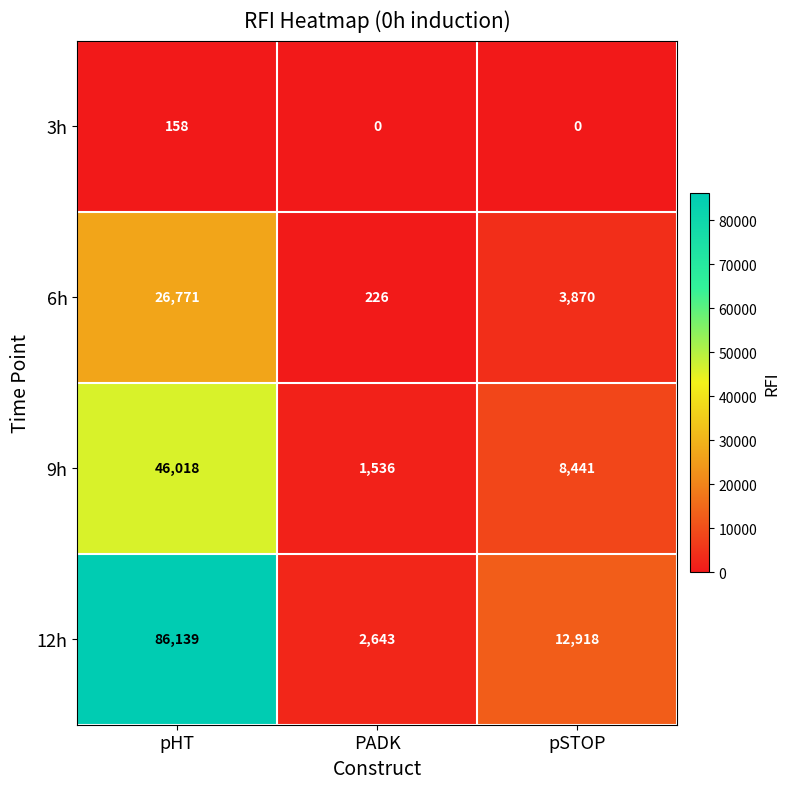

Where does the 6h series first go above 3870?

pHT